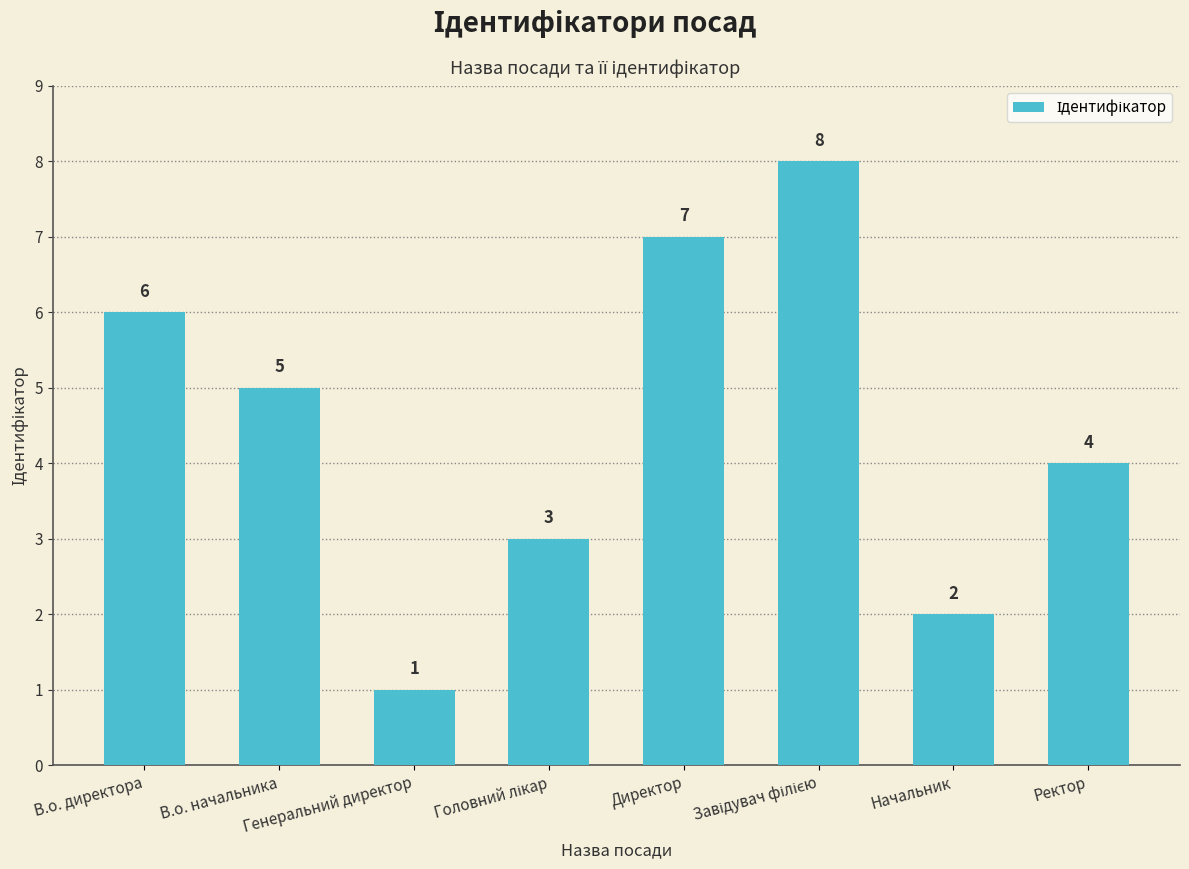

What is the maximum value shown in the chart?

8